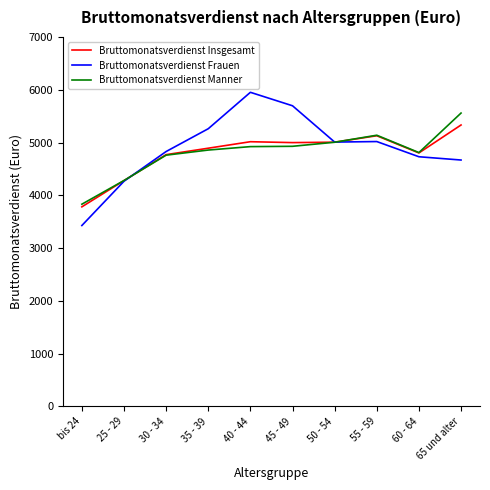

Which series has the widest spread of values?

Bruttomonatsverdienst Frauen